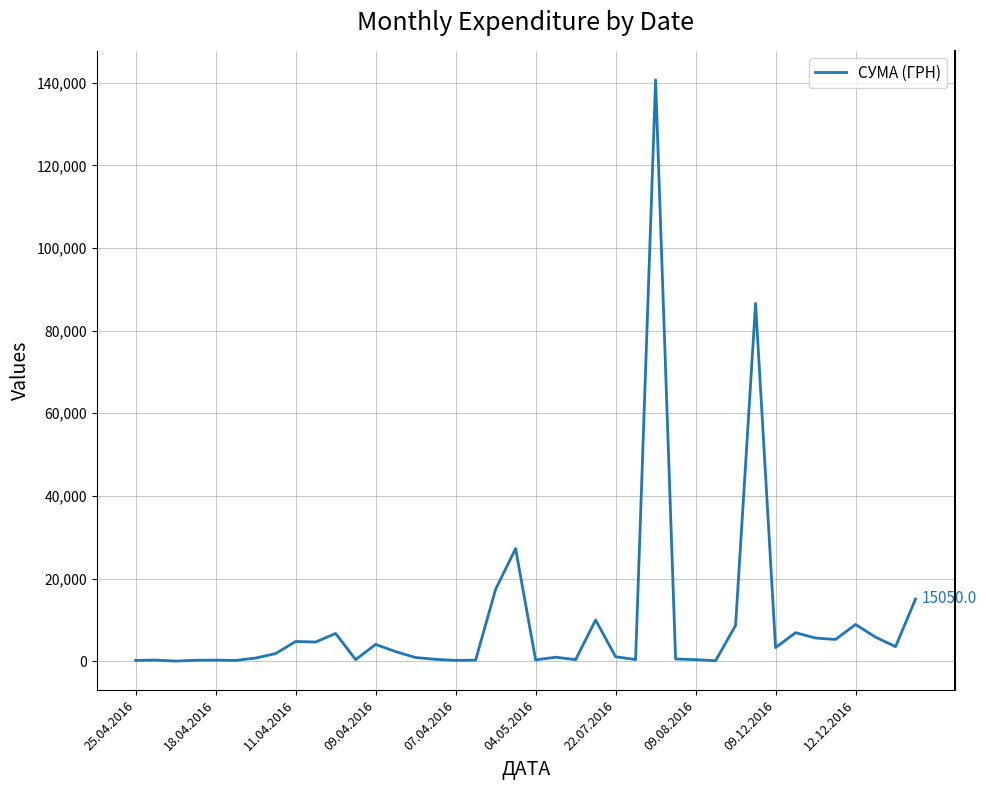

What is the difference between the maximum and minimum values?

140694.9